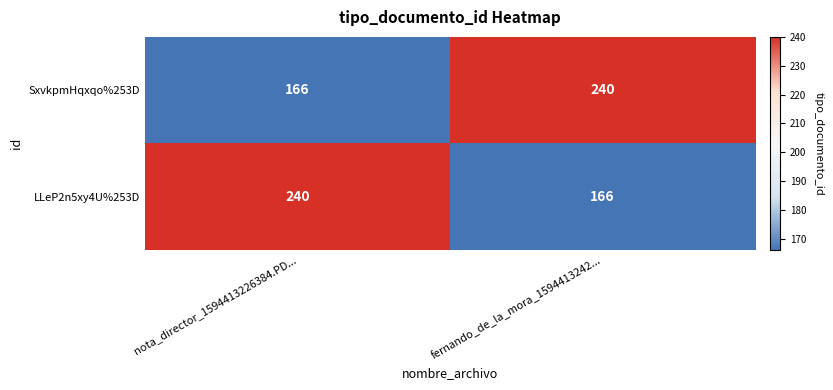

Reading right to left, transcribe all the data shown in this chart.

SxvkpmHqxqo%253D: 240	166
LLeP2n5xy4U%253D: 166	240